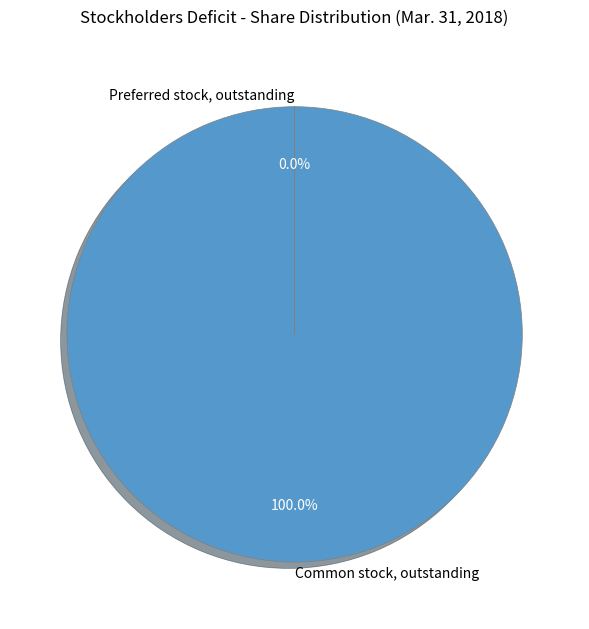

What is the majority slice?

Common stock, outstanding